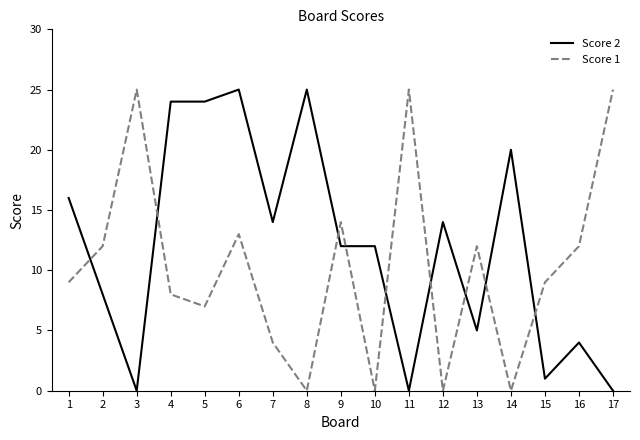

What is the difference between the Score 1 values at 5 and 10?

7